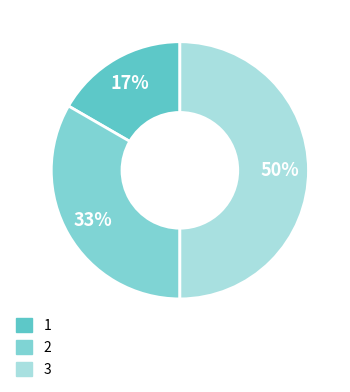

How many segments does this pie chart have?

3